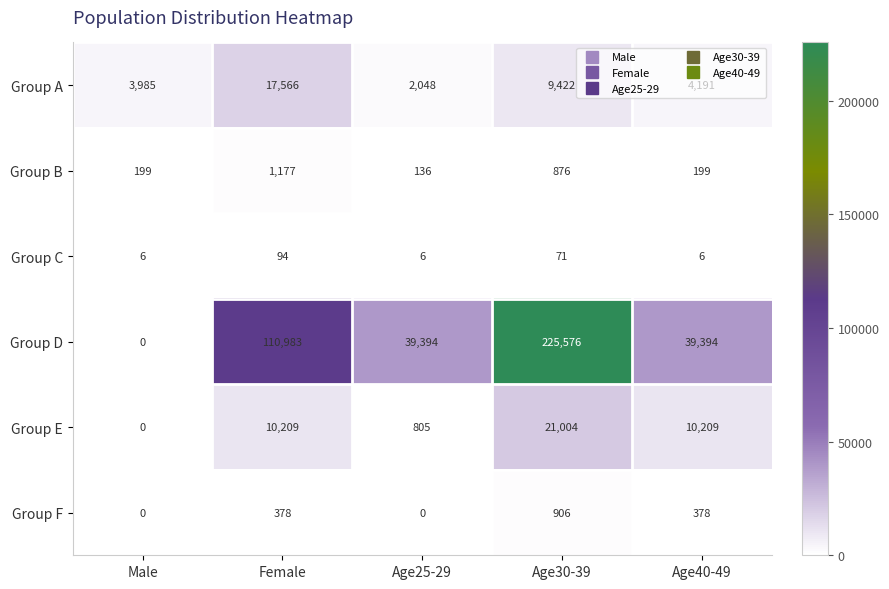

At which category is the sum across all series the highest?

Age30-39